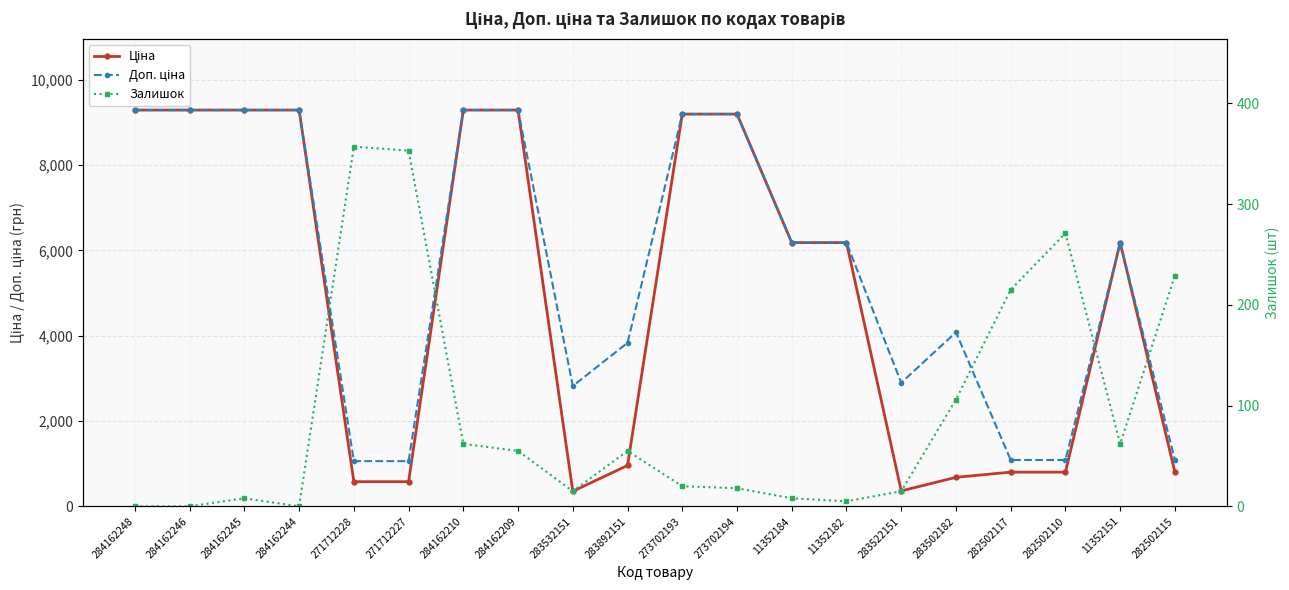

What is the difference between the second highest and second lowest values in the Доп. ціна series?

8230.4